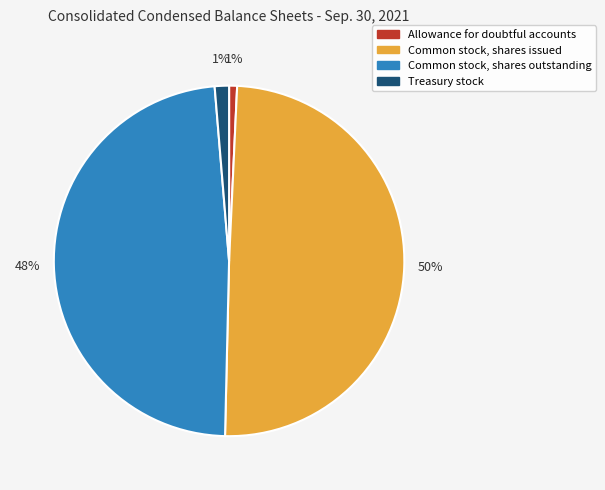

To the nearest percent, what is the average slice percentage?

25%